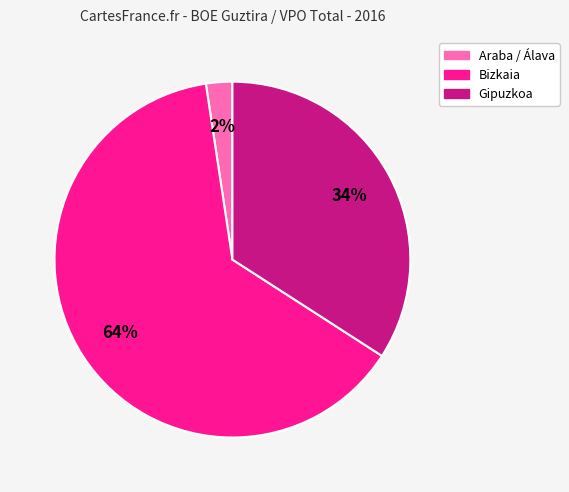

To the nearest percent, what percentage of the pie is Bizkaia?

64%